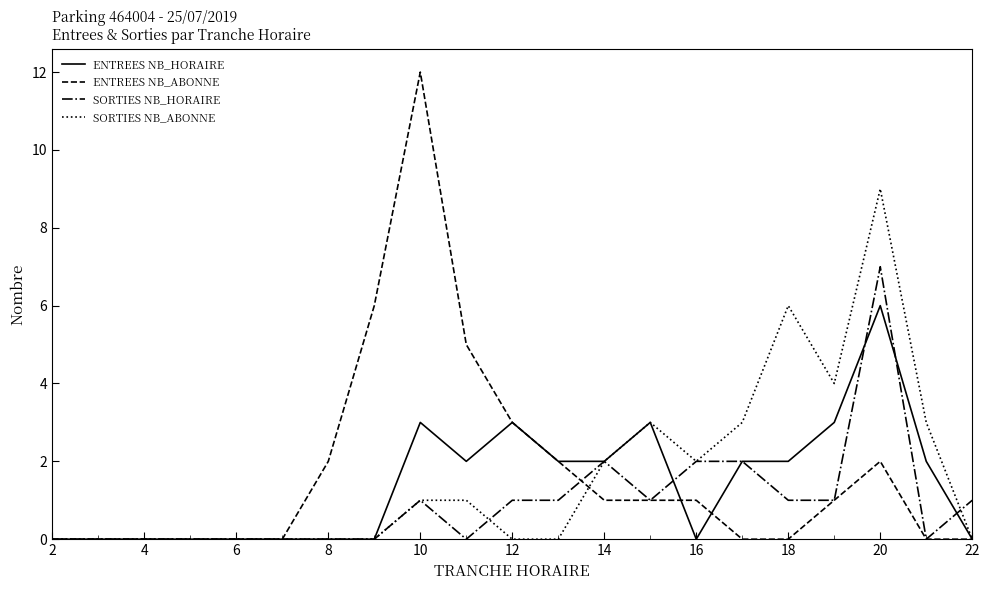

Rank the series by their maximum value, from lowest to highest.

ENTREES NB_HORAIRE, SORTIES NB_HORAIRE, SORTIES NB_ABONNE, ENTREES NB_ABONNE